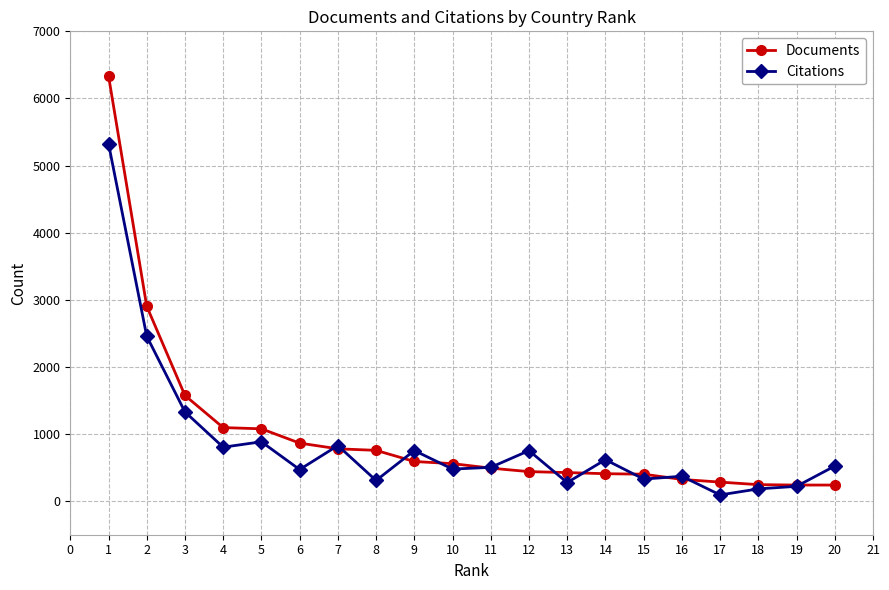

Which series changed the most between 5 and 7?

Documents